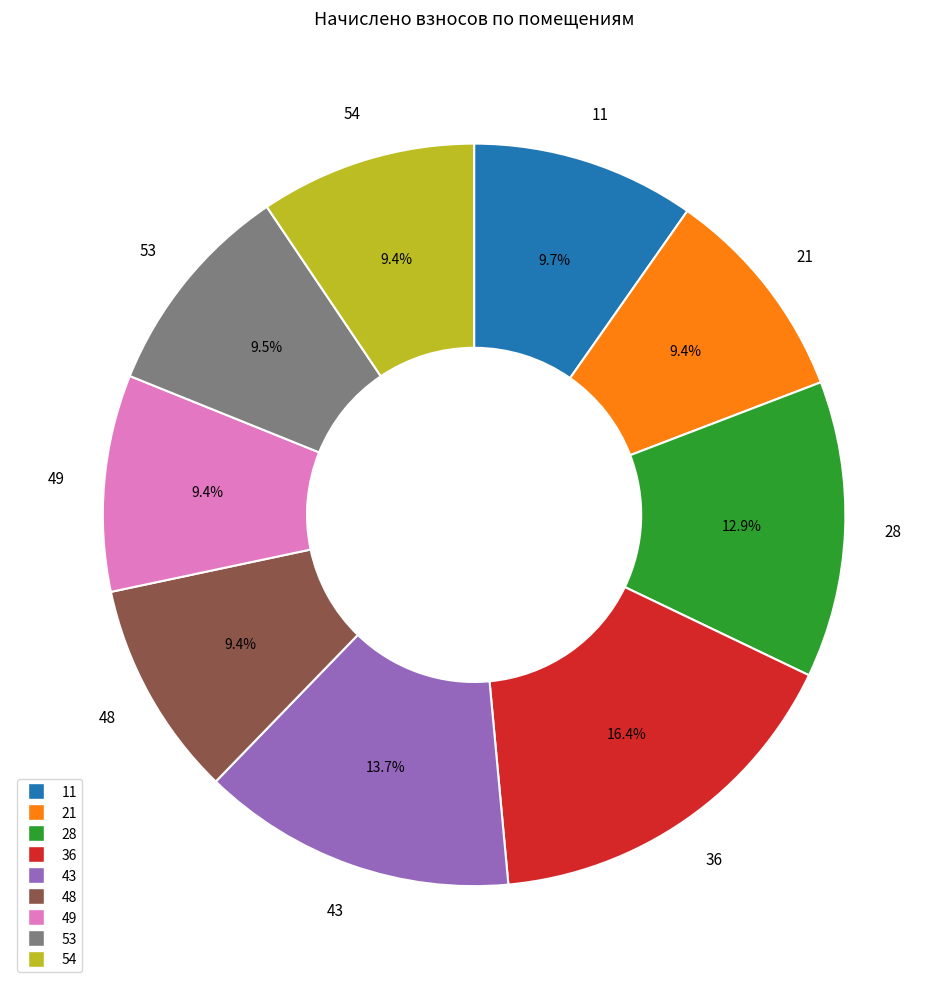

True or false: 28 accounts for 13% of the total.

True